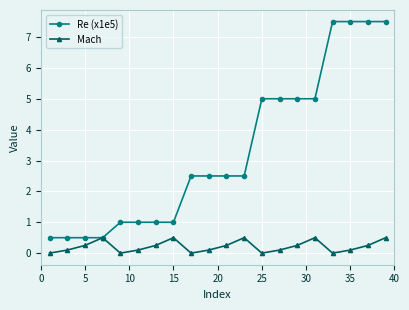

How many data points in Re (x1e5) are less than 2?

8